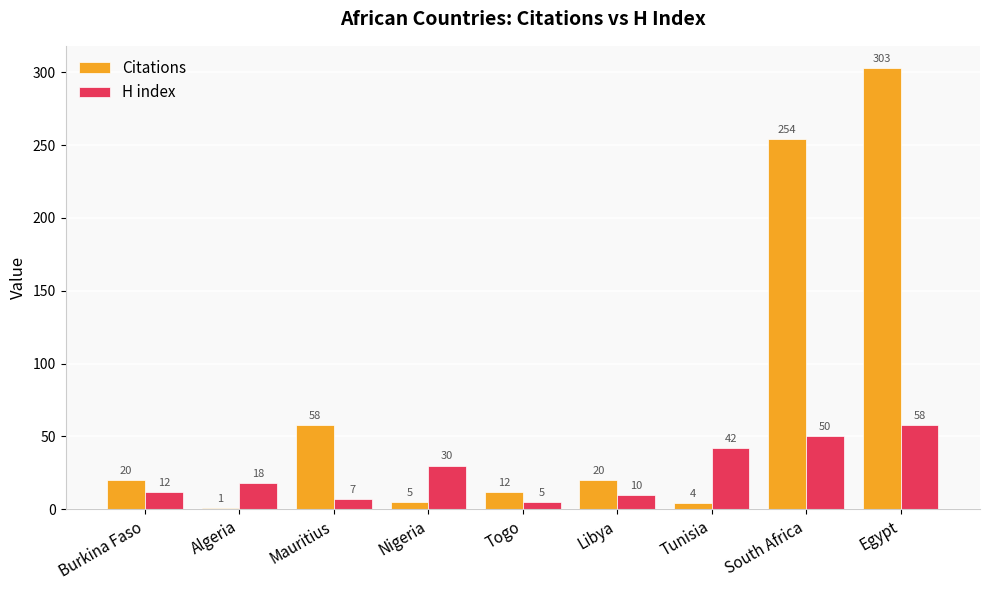

At how many categories does at least one series exceed 240?

2